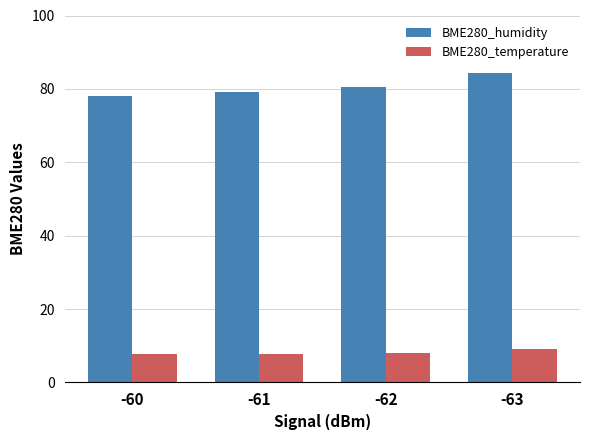

What is the spread (max minus min) of values at -61?

71.4